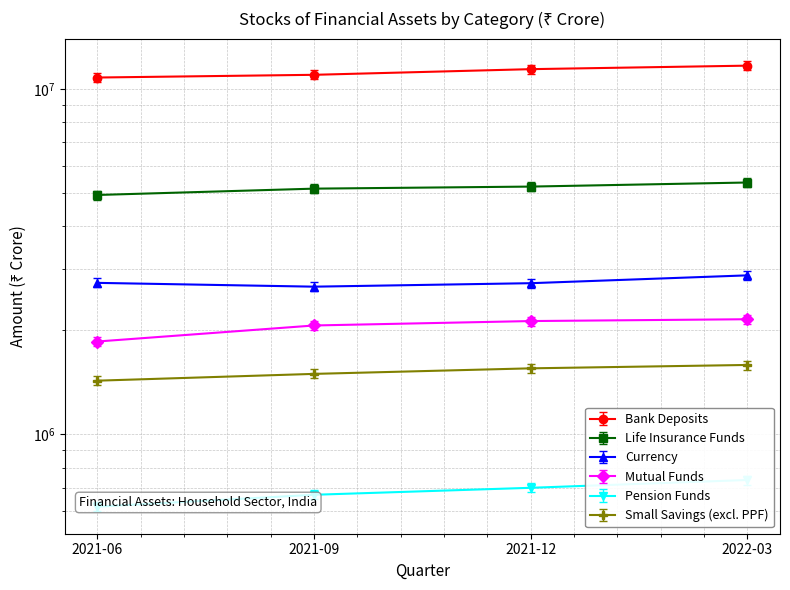

How many categories are shown in the chart?

4